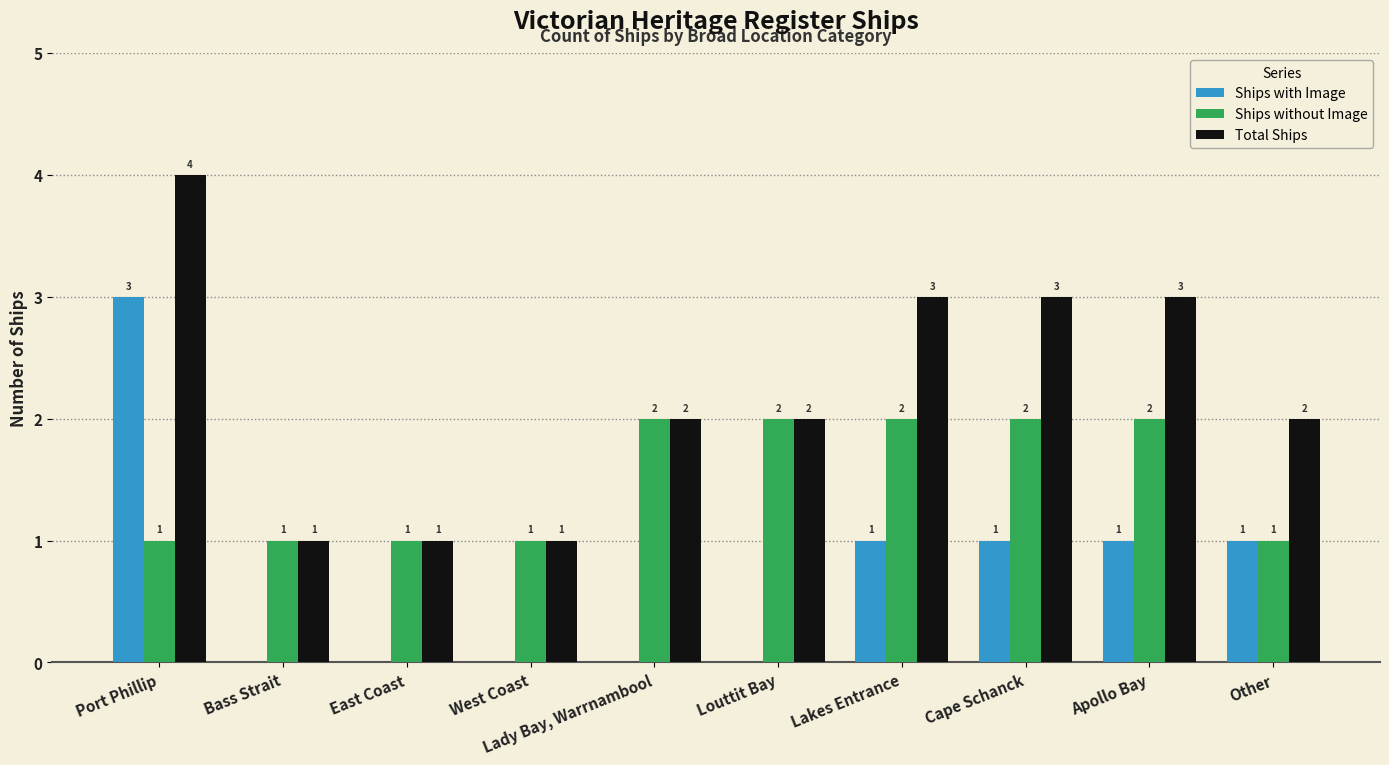

What is the total value across all series at Lakes Entrance?

6